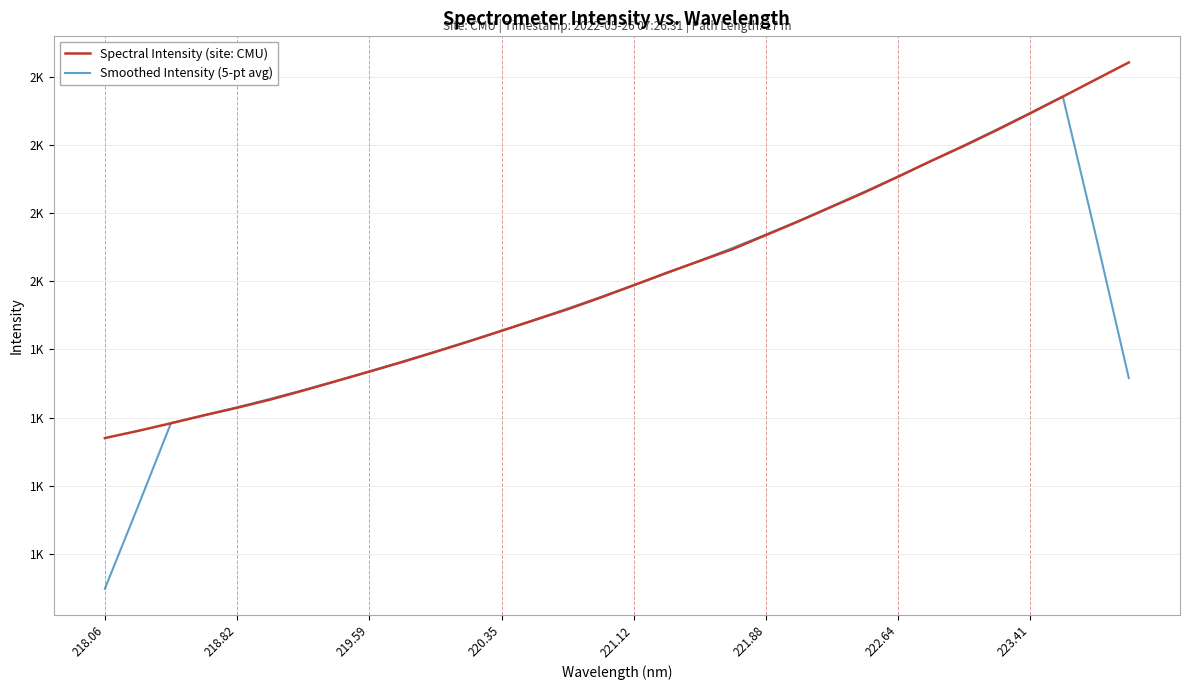

Is this an area chart (filled region under the line)?

No